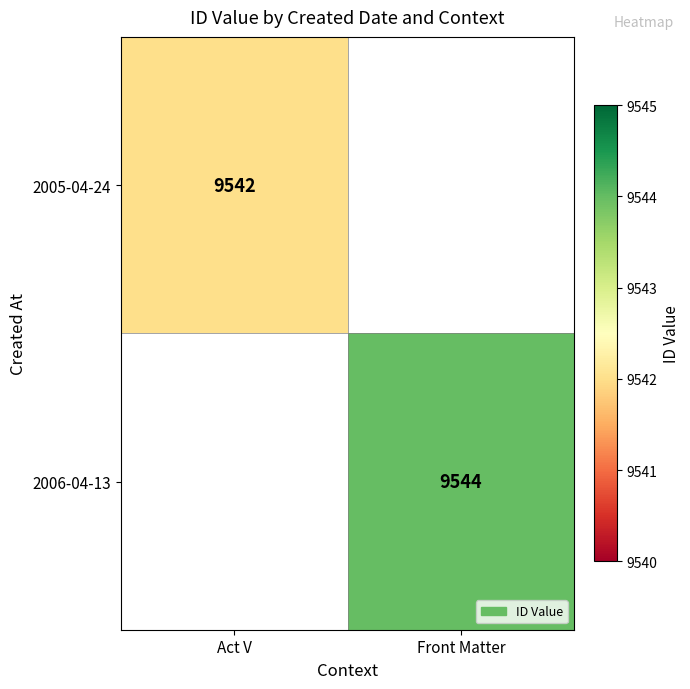

The value of 2006-04-13 at Front Matter is 14564. True or false?

False